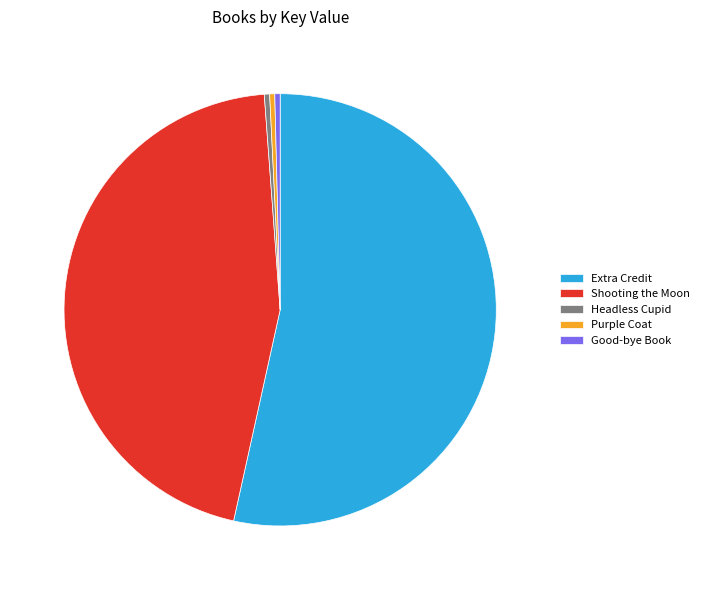

Is there a majority slice in this chart?

Yes